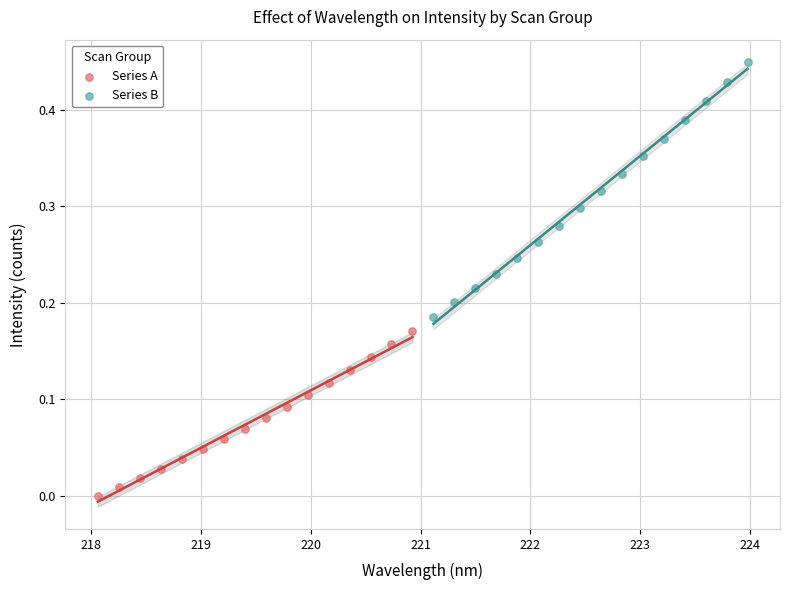

What are all the series names shown in the legend?

Series A, Series B